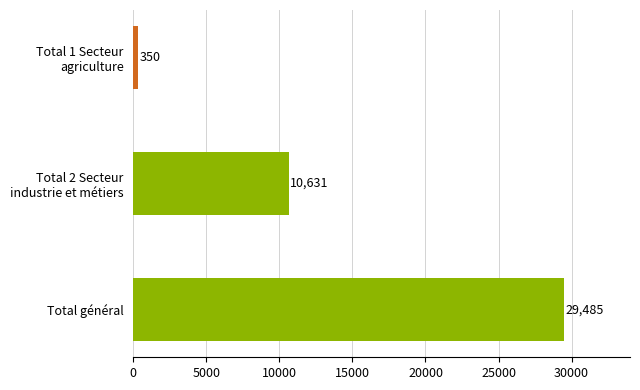

What is the minimum value shown in the chart?

350